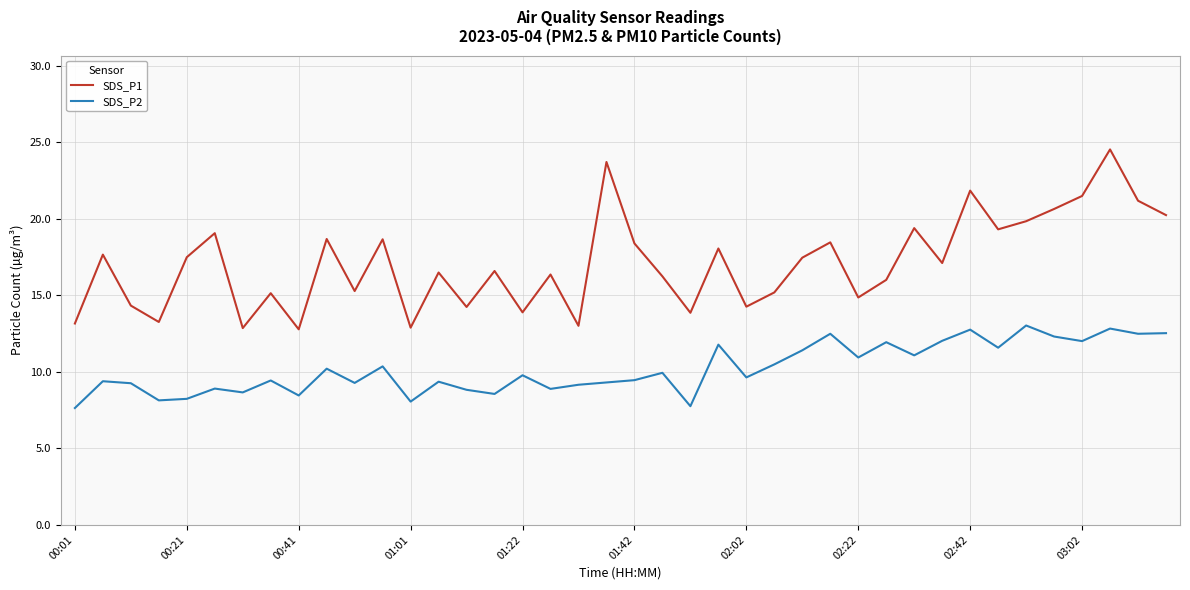

List the series in order of their overall mean, lowest first.

SDS_P2, SDS_P1